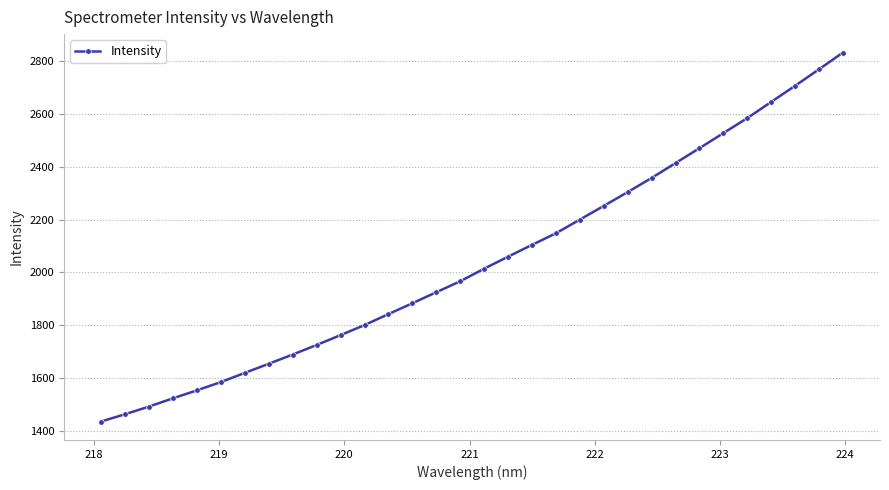

What is the value of the 11th point from the left?

1763.7